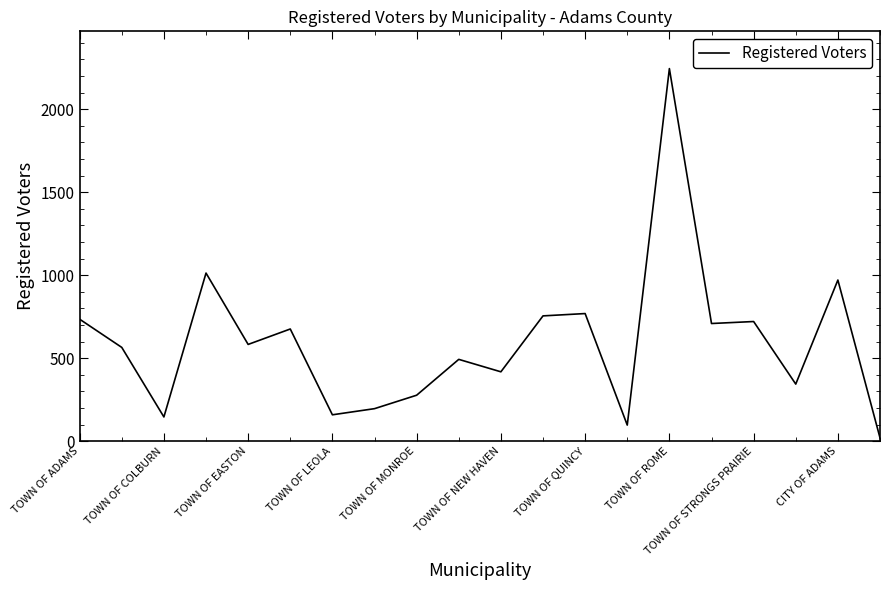

What is the average value?

595